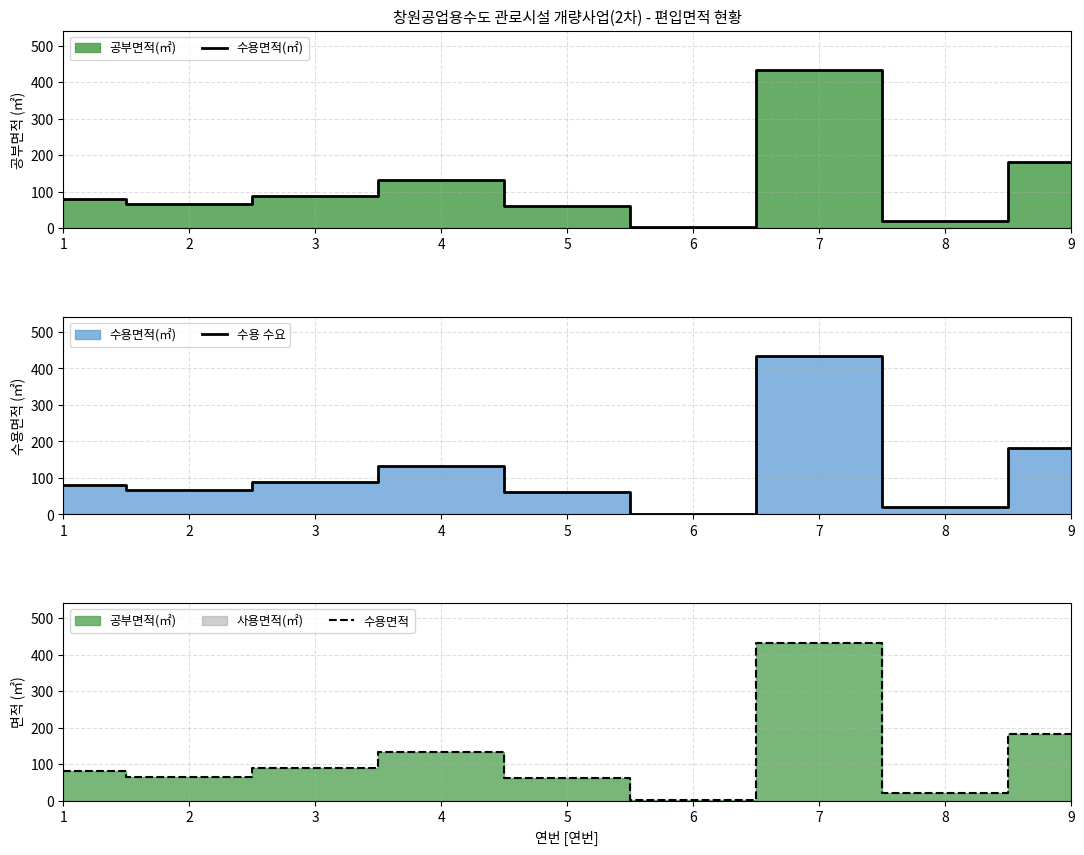

What is the value of the 수용면적 point at the 3rd from the left?

89